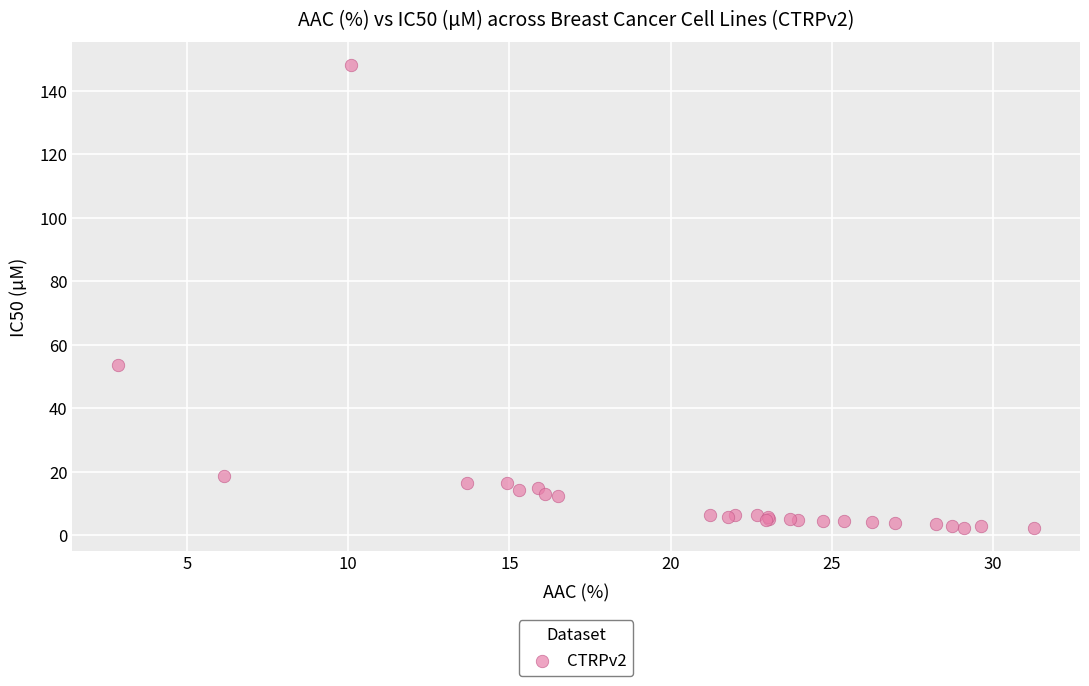

What Y value in the scatter plot is closest to 75?

53.6